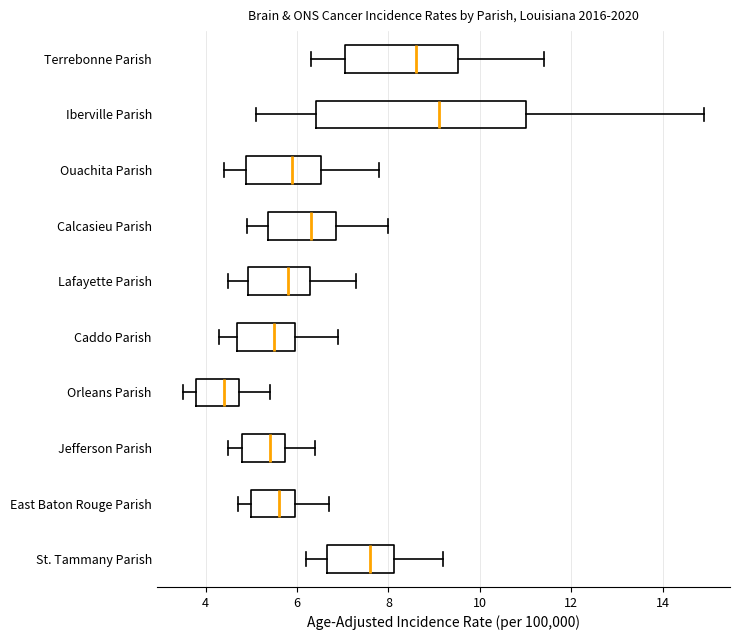

Which box is the widest, from its left edge to its right edge?

Iberville Parish